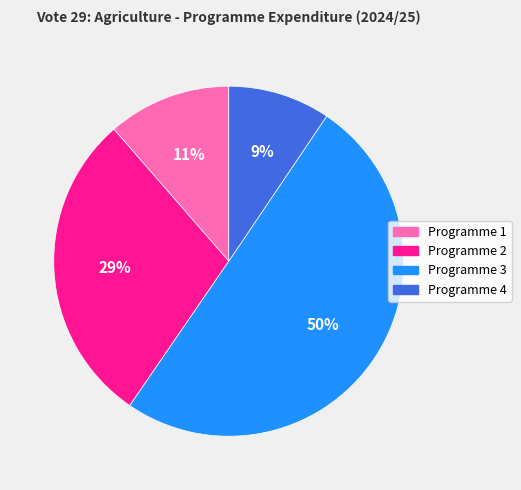

To the nearest percent, what percentage of the pie is Programme 4?

9%